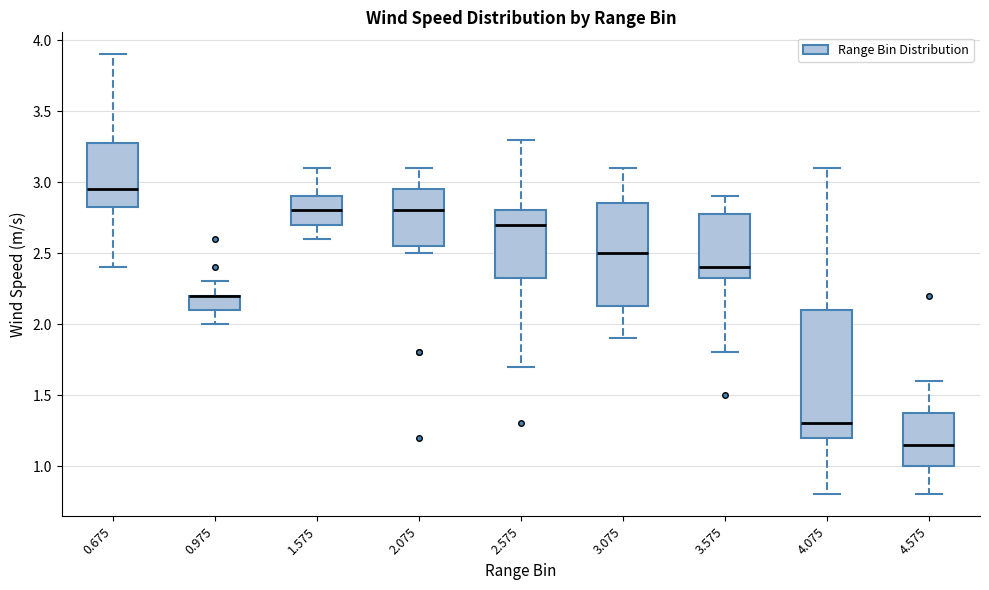

Reading left to right, read every box against the y-axis: the position of its median line, the range the box covers, and the ends of its whiskers. The values are not printed on the chart, so give them approximately, as read against the axis.

0.675: median 2.95, box 2.85 to 3.30, whiskers 2.40 to 3.90
0.975: median 2.20 (drawn on the box's upper edge), box 2.10 to 2.20, whiskers 2.00 to 2.30
1.575: median 2.80, box 2.70 to 2.90, whiskers 2.60 to 3.10
2.075: median 2.80, box 2.55 to 2.95, whiskers 2.50 to 3.10
2.575: median 2.70, box 2.35 to 2.80, whiskers 1.70 to 3.30
3.075: median 2.50, box 2.15 to 2.85, whiskers 1.90 to 3.10
3.575: median 2.40, box 2.35 to 2.80, whiskers 1.80 to 2.90
4.075: median 1.30, box 1.20 to 2.10, whiskers 0.80 to 3.10
4.575: median 1.15, box 1.00 to 1.40, whiskers 0.80 to 1.60